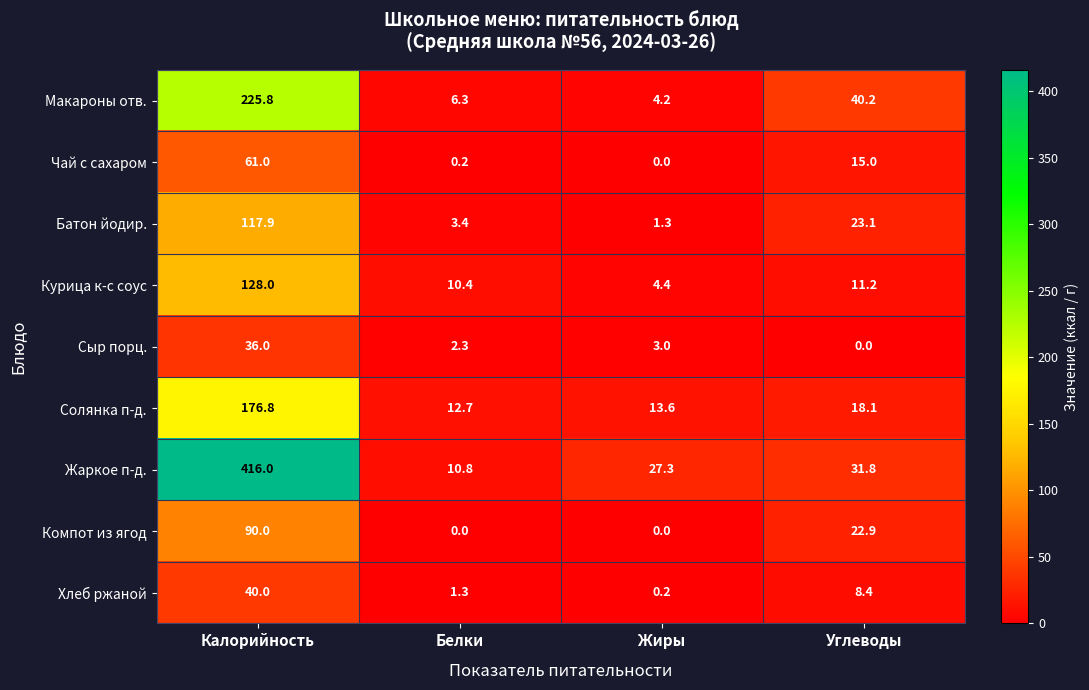

At which category is the sum across all series the highest?

Калорийность